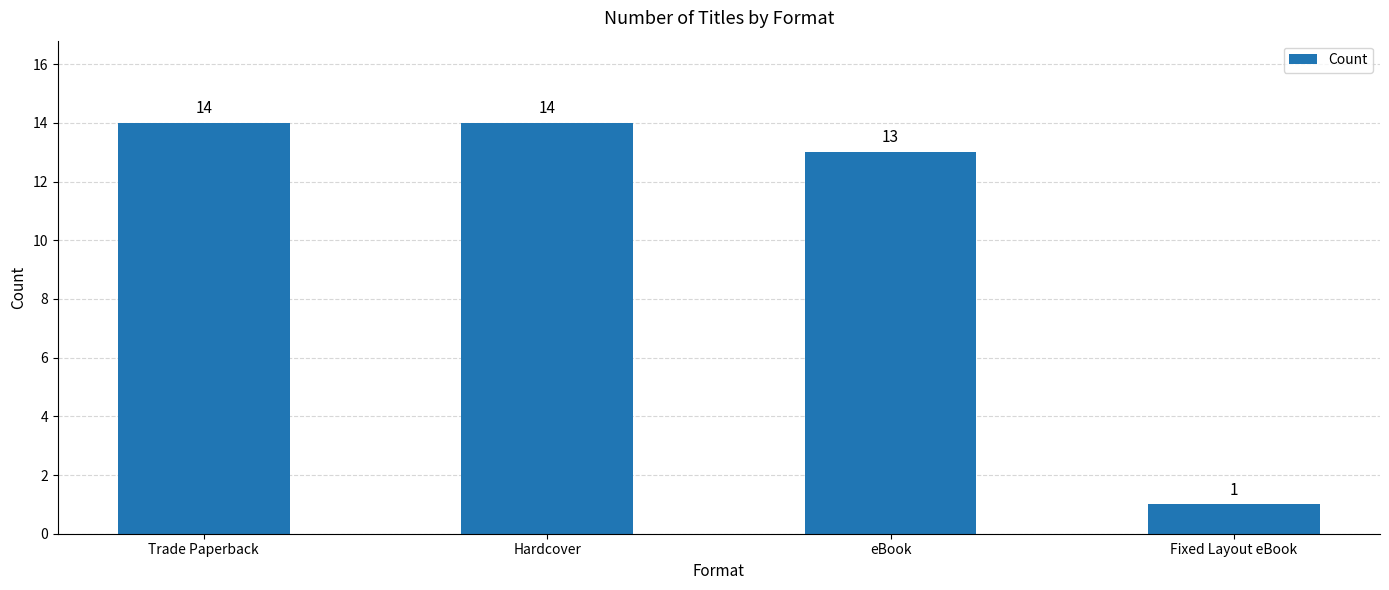

At which category does the chart reach its minimum across all series?

Fixed Layout eBook